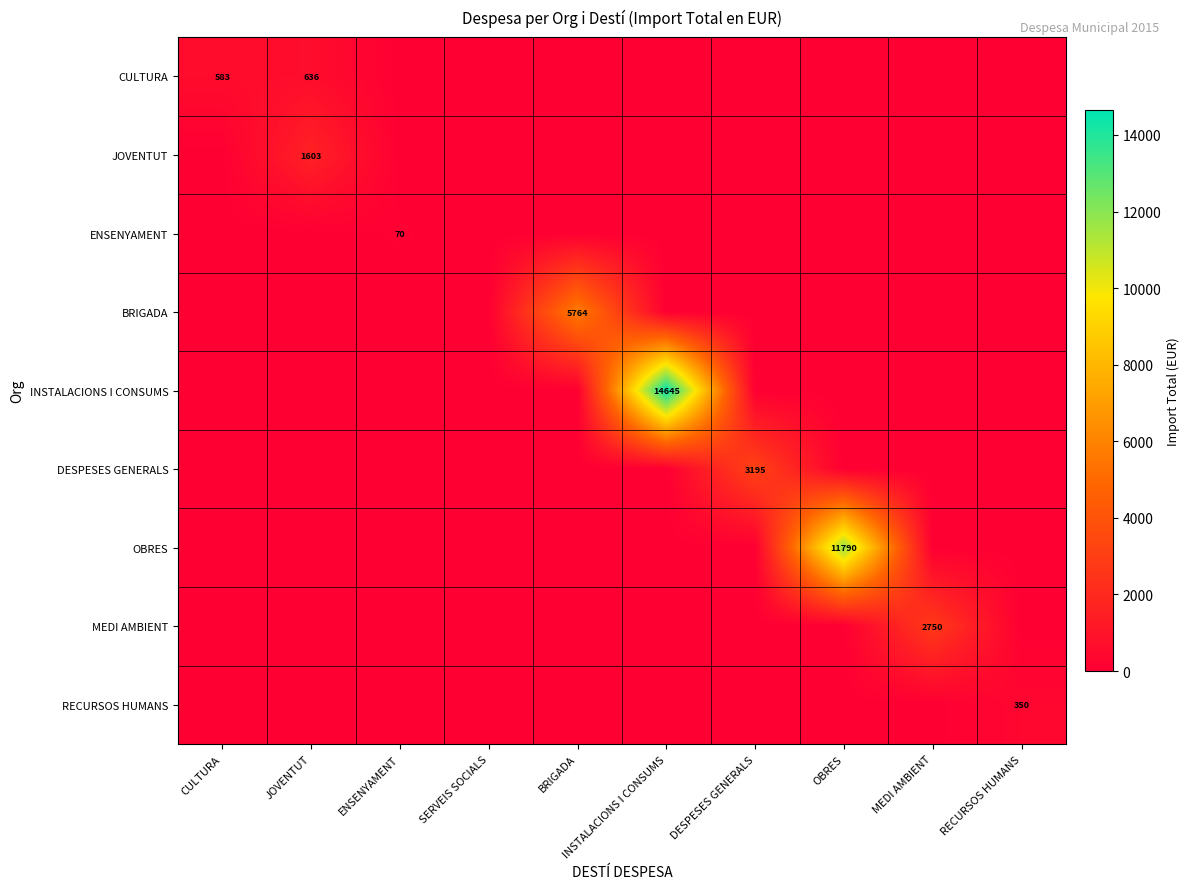

Which series changed the most between CULTURA and JOVENTUT?

JOVENTUT